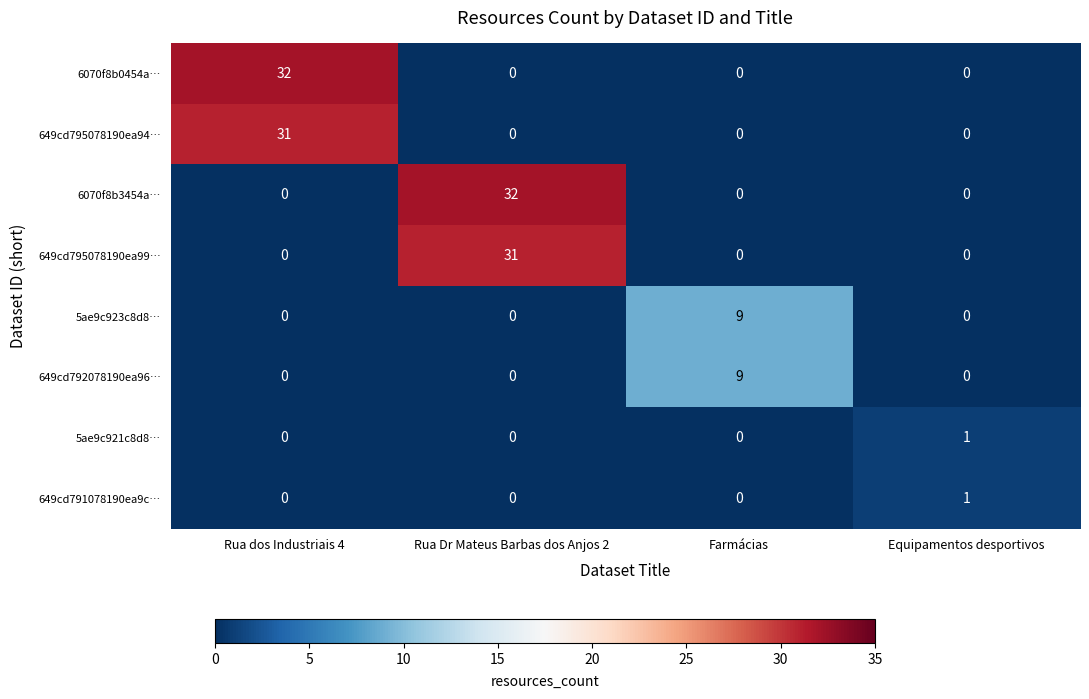

What is the average value of the 6070f8b3454a… series?

8